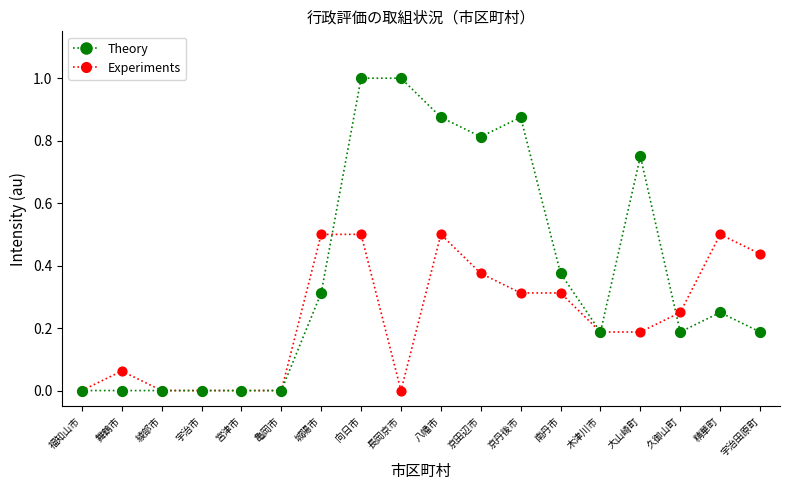

Is the value of Experiments at 木津川市 greater than the value of Theory at 宇治市?

Yes